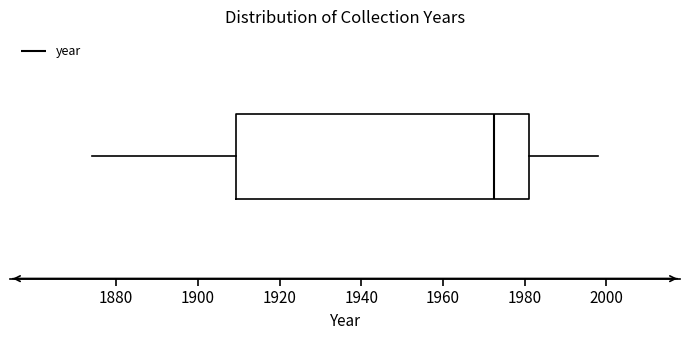

Where does the right whisker of the box end on the x-axis? The values are not printed on the chart, so give them approximately, as read against the axis.

1998